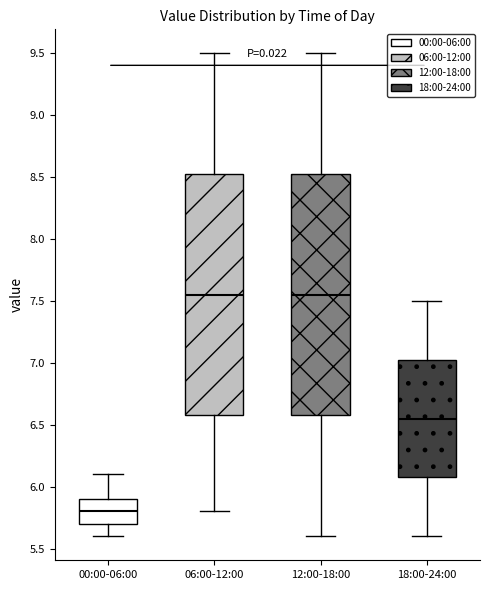

Where does the lower whisker of the box for 18:00-24:00 end on the y-axis? The values are not printed on the chart, so give them approximately, as read against the axis.

5.60